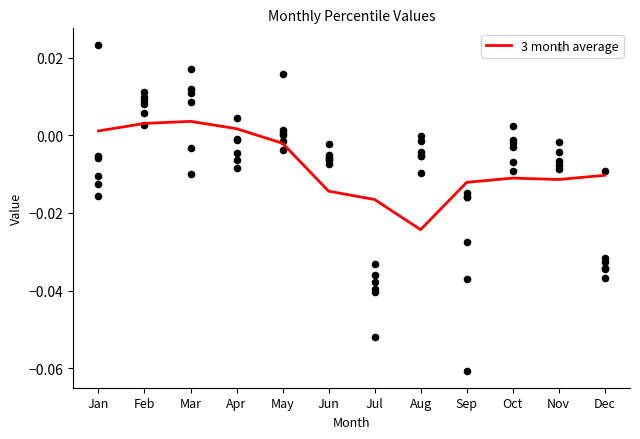

Between Oct and Feb, which is larger?

Feb